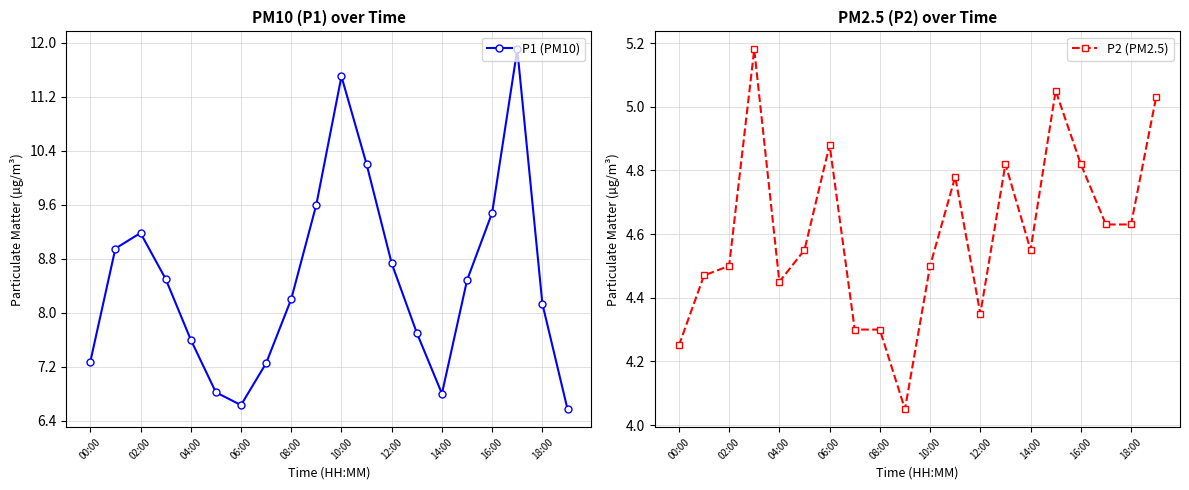

What is the difference between the second highest and second lowest values in the P2 (PM2.5) series?

0.8